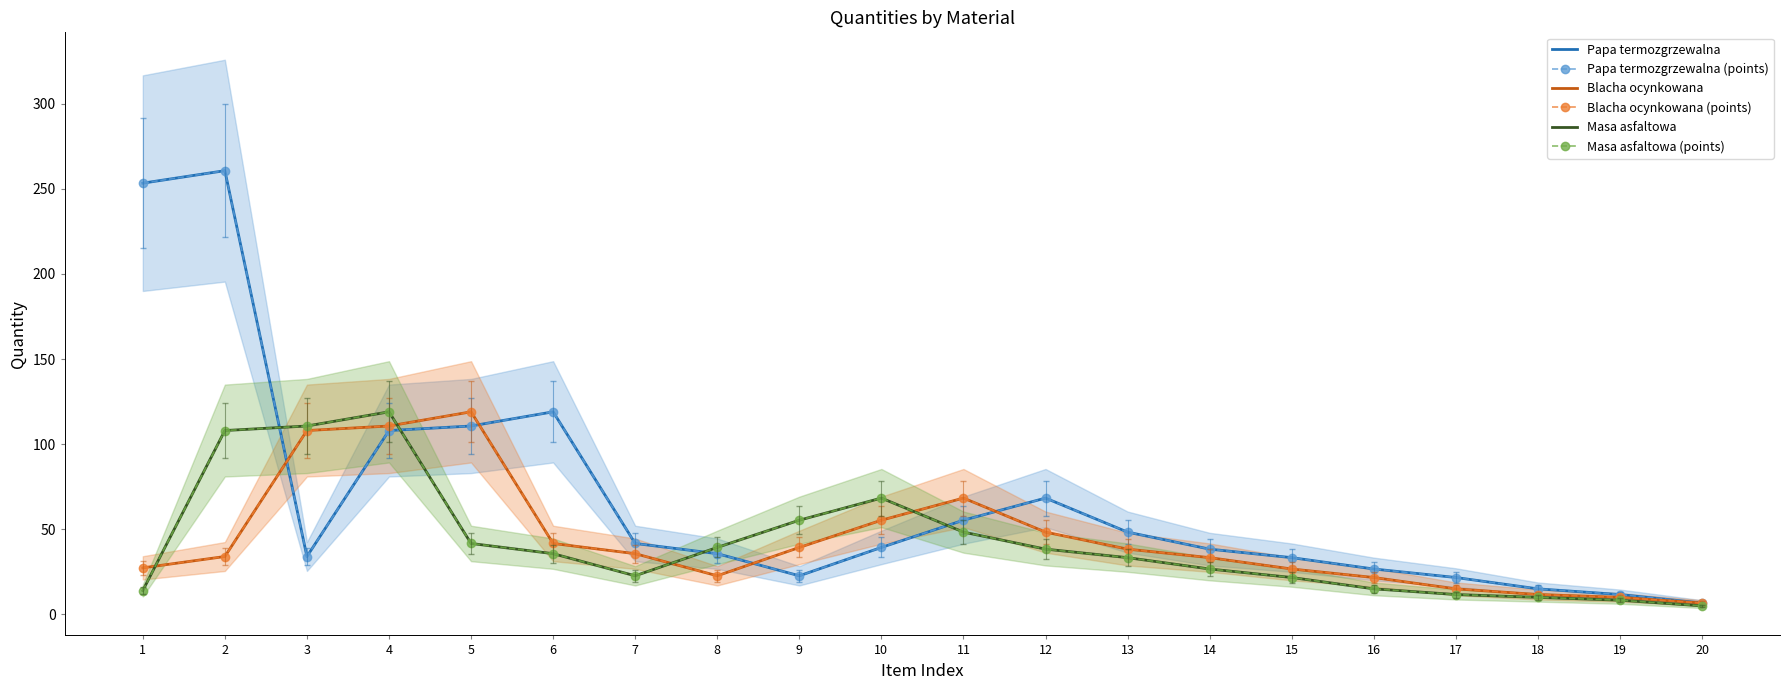

True or false: Papa termozgrzewalna (points) has a value of 13.0 at 7.

False